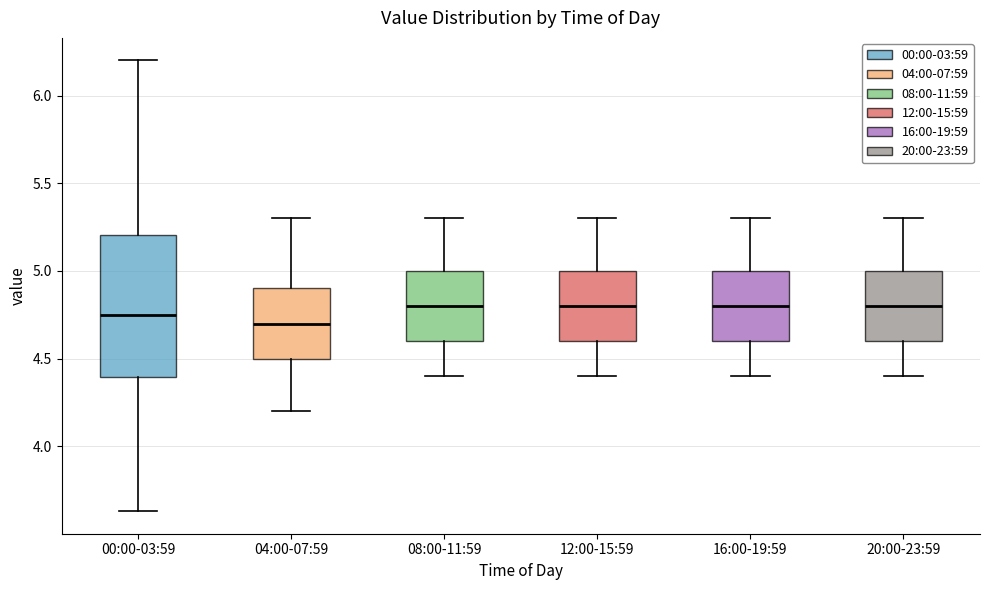

Reading left to right, read every box against the y-axis: the position of its median line, the range the box covers, and the ends of its whiskers. The values are not printed on the chart, so give them approximately, as read against the axis.

00:00-03:59: median 4.75, box 4.40 to 5.20, whiskers 3.65 to 6.20
04:00-07:59: median 4.70, box 4.50 to 4.90, whiskers 4.20 to 5.30
08:00-11:59: median 4.80, box 4.60 to 5.00, whiskers 4.40 to 5.30
12:00-15:59: median 4.80, box 4.60 to 5.00, whiskers 4.40 to 5.30
16:00-19:59: median 4.80, box 4.60 to 5.00, whiskers 4.40 to 5.30
20:00-23:59: median 4.80, box 4.60 to 5.00, whiskers 4.40 to 5.30